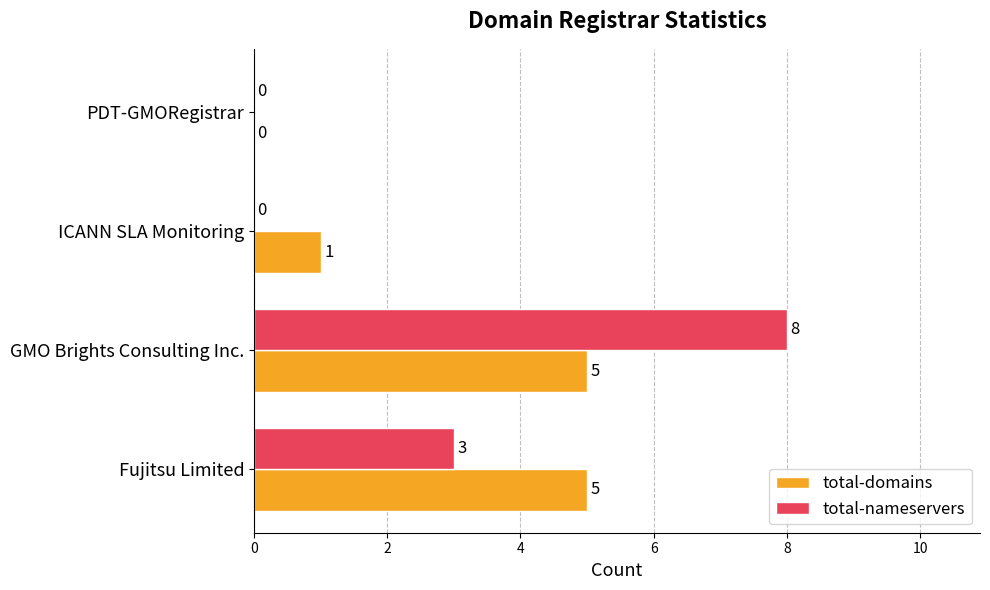

The value of total-nameservers at PDT-GMORegistrar is 0. True or false?

True